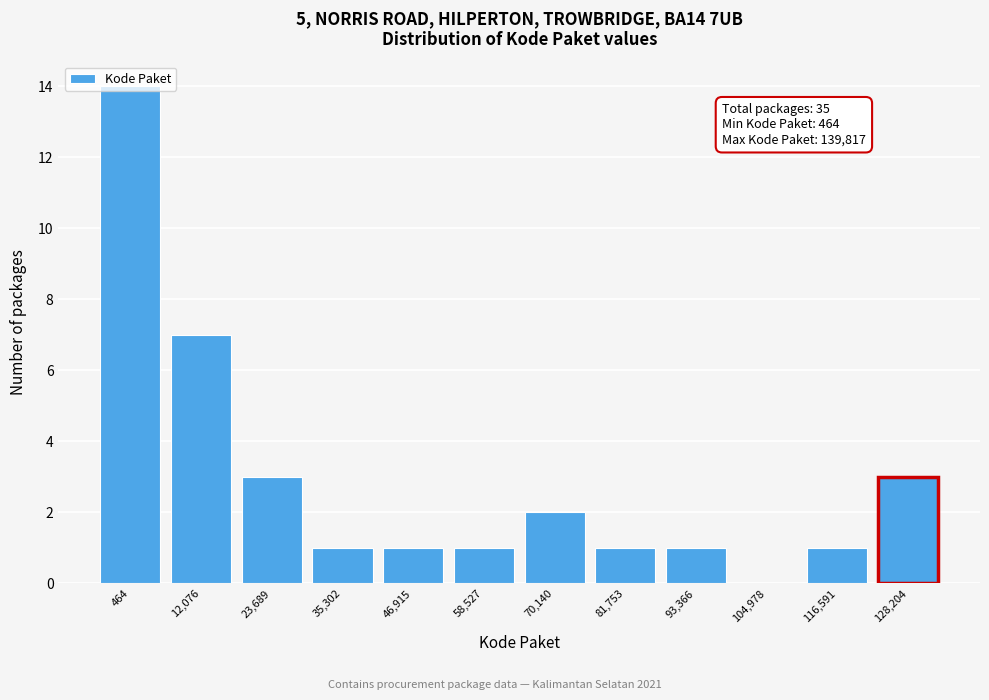

Is it true that the value at 35,302 is 1?

True